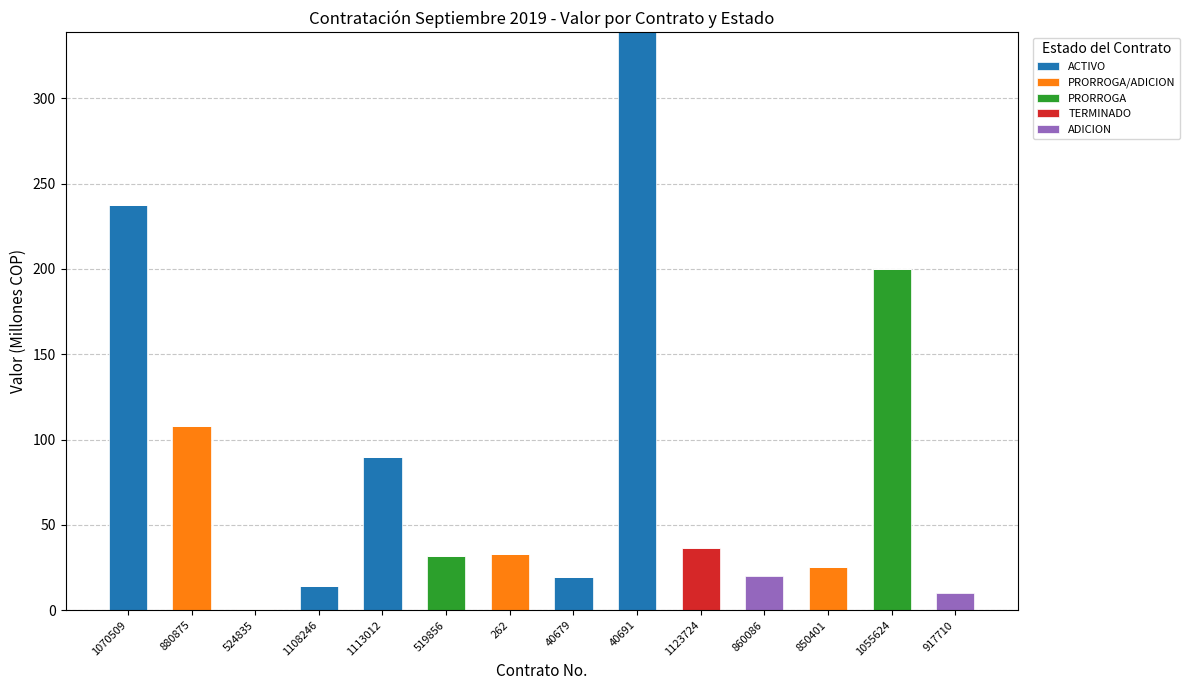

At which category is the sum across all series the highest?

40691